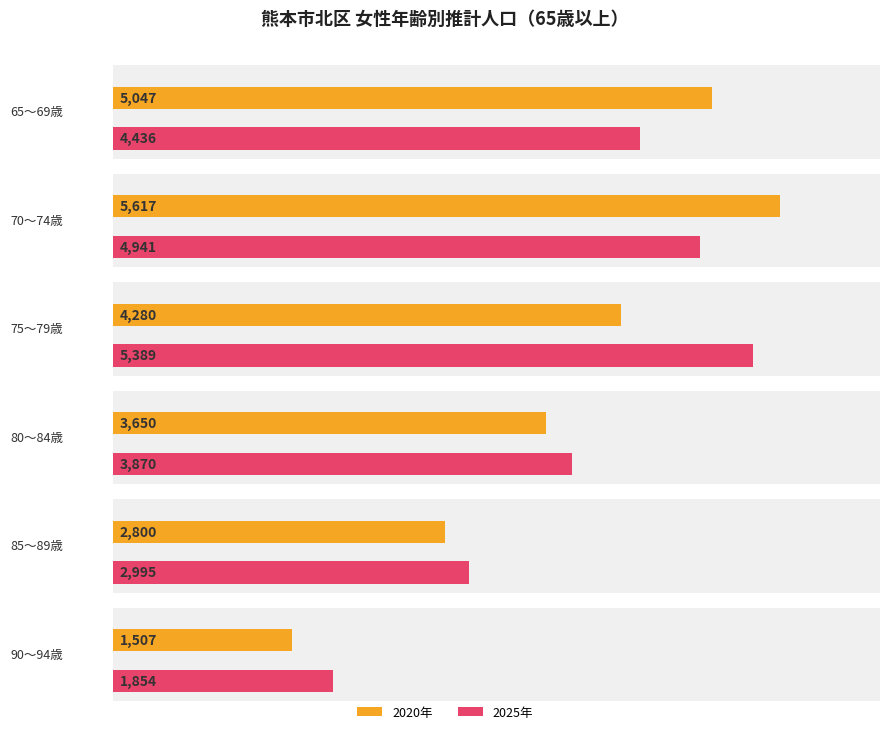

Which series has the widest spread of values?

2020年